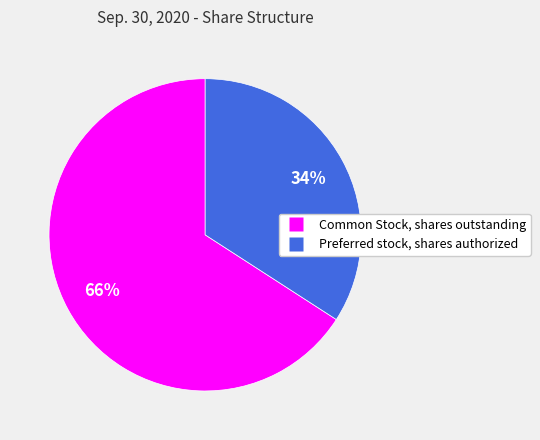

The Preferred stock, shares authorized slice represents 29% of the pie. True or false?

False